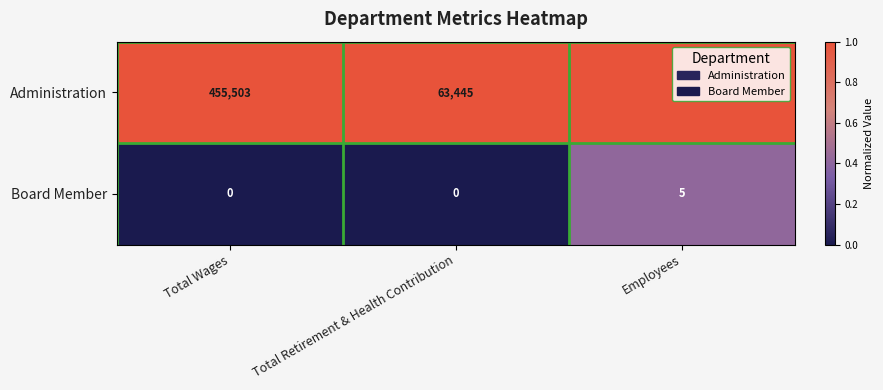

What is the difference between the maximum and minimum values in the Administration series?

455491